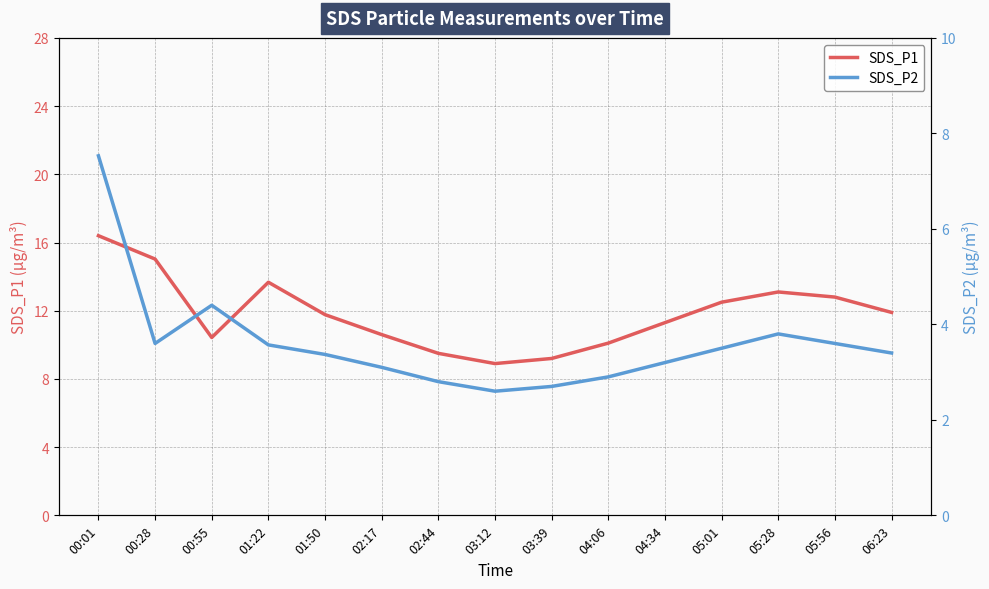

In SDS_P1, how many points are lower than both neighbors (excluding endpoints)?

2